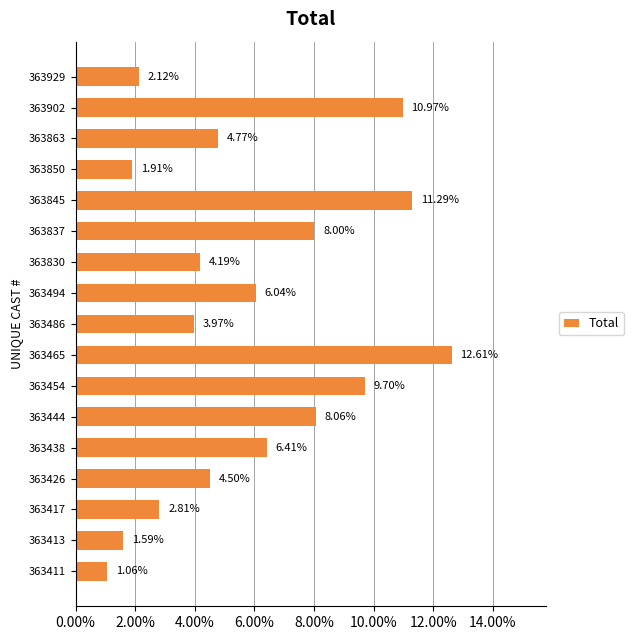

How many values are below 4?

6